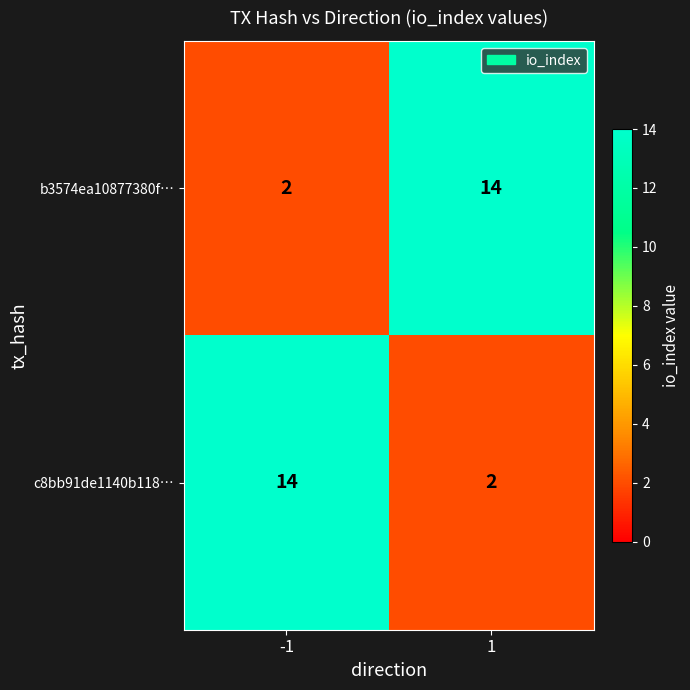

What is the greatest value displayed?

14